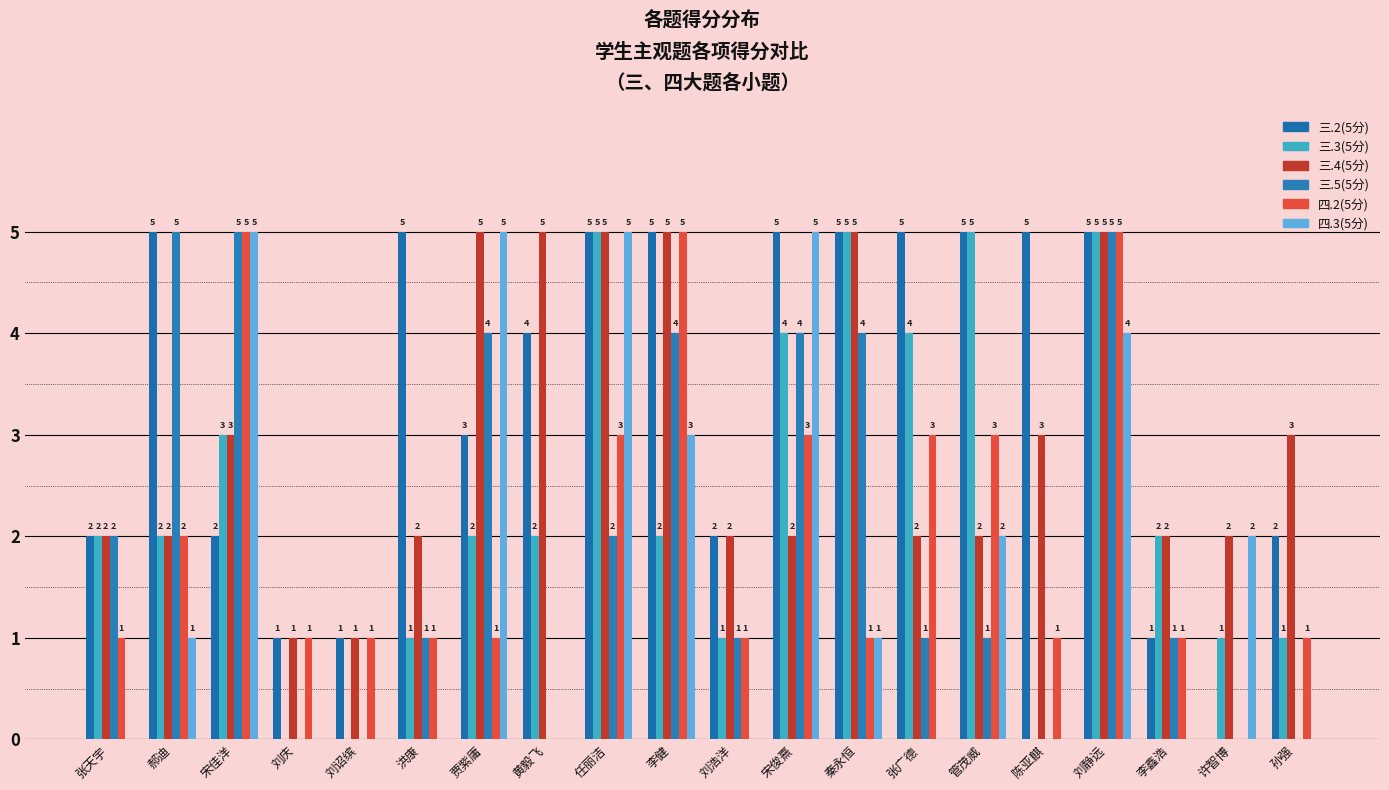

Reading left to right, extract all data points from this chart.

三.2(5分): 张天宇=2	郝迪=5	宋佳洋=2	刘庆=1	刘诏缤=1	洪康=5	贾紫庸=3	黄毅飞=4	任丽洁=5	李健=5	刘浩洋=2	宋俊熹=5	秦永恒=5	张广德=5	管茂威=5	陈亚麒=5	刘静远=5	李鑫浩=1	许智博=0	孙强=2
三.3(5分): 张天宇=2	郝迪=2	宋佳洋=3	刘庆=0	刘诏缤=0	洪康=1	贾紫庸=2	黄毅飞=2	任丽洁=5	李健=2	刘浩洋=1	宋俊熹=4	秦永恒=5	张广德=4	管茂威=5	陈亚麒=0	刘静远=5	李鑫浩=2	许智博=1	孙强=1
三.4(5分): 张天宇=2	郝迪=2	宋佳洋=3	刘庆=1	刘诏缤=1	洪康=2	贾紫庸=5	黄毅飞=5	任丽洁=5	李健=5	刘浩洋=2	宋俊熹=2	秦永恒=5	张广德=2	管茂威=2	陈亚麒=3	刘静远=5	李鑫浩=2	许智博=2	孙强=3
三.5(5分): 张天宇=2	郝迪=5	宋佳洋=5	刘庆=0	刘诏缤=0	洪康=1	贾紫庸=4	黄毅飞=0	任丽洁=2	李健=4	刘浩洋=1	宋俊熹=4	秦永恒=4	张广德=1	管茂威=1	陈亚麒=0	刘静远=5	李鑫浩=1	许智博=0	孙强=0
四.2(5分): 张天宇=1	郝迪=2	宋佳洋=5	刘庆=1	刘诏缤=1	洪康=1	贾紫庸=1	黄毅飞=0	任丽洁=3	李健=5	刘浩洋=1	宋俊熹=3	秦永恒=1	张广德=3	管茂威=3	陈亚麒=1	刘静远=5	李鑫浩=1	许智博=0	孙强=1
四.3(5分): 张天宇=0	郝迪=1	宋佳洋=5	刘庆=0	刘诏缤=0	洪康=0	贾紫庸=5	黄毅飞=0	任丽洁=5	李健=3	刘浩洋=0	宋俊熹=5	秦永恒=1	张广德=0	管茂威=2	陈亚麒=0	刘静远=4	李鑫浩=0	许智博=2	孙强=0